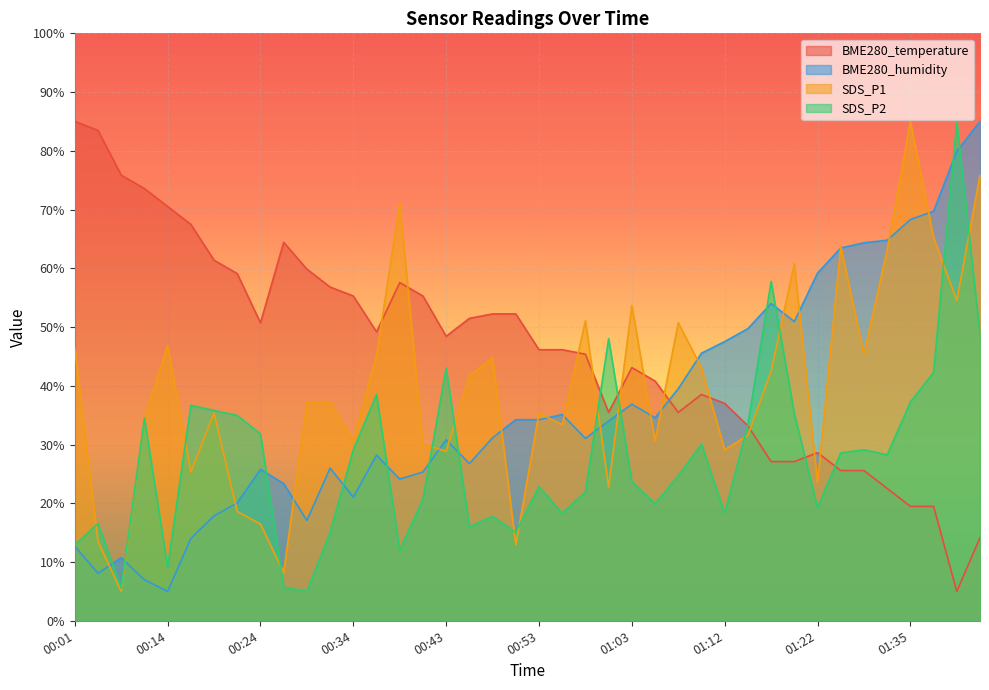

What is the smallest value displayed?

5.0